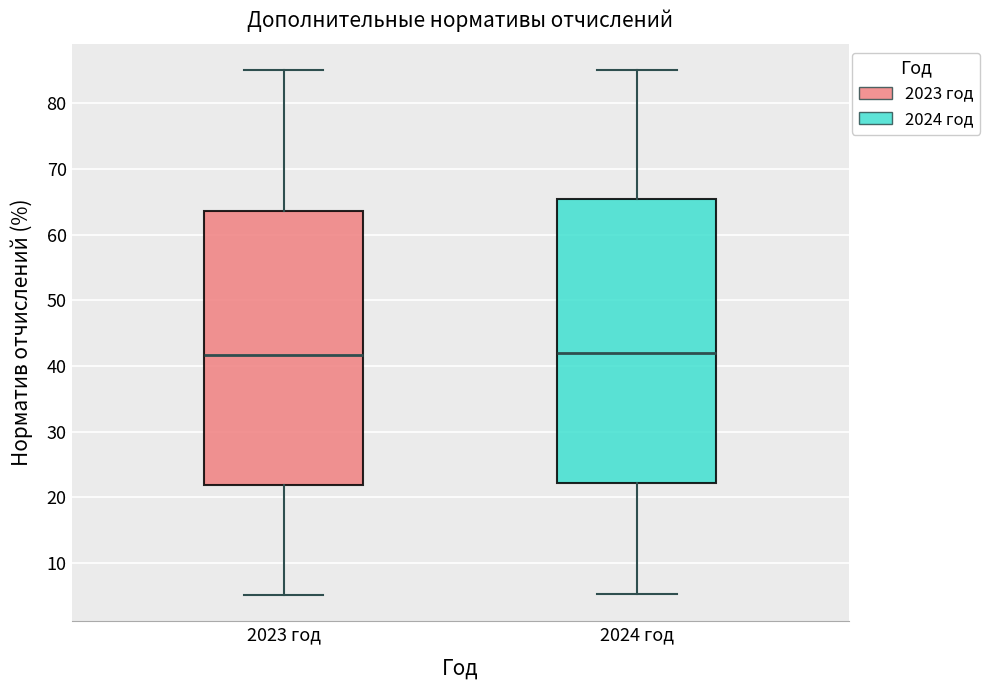

Reading left to right, read every box against the y-axis: the position of its median line, the range the box covers, and the ends of its whiskers. The values are not printed on the chart, so give them approximately, as read against the axis.

2023 год: median 42, box 22 to 64, whiskers 5 to 85
2024 год: median 42, box 22 to 65, whiskers 5 to 85